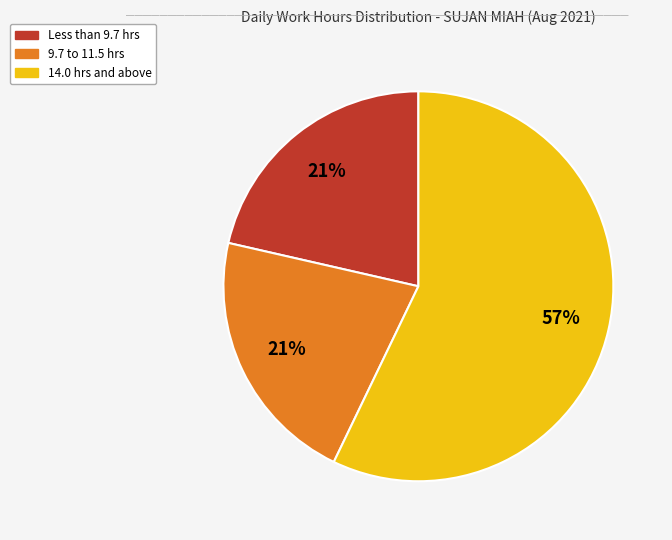

To the nearest percent, what is the average slice percentage?

33%